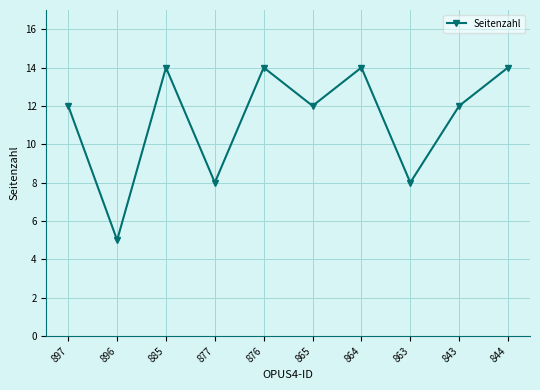

What is the value of the 10th point from the left?

14